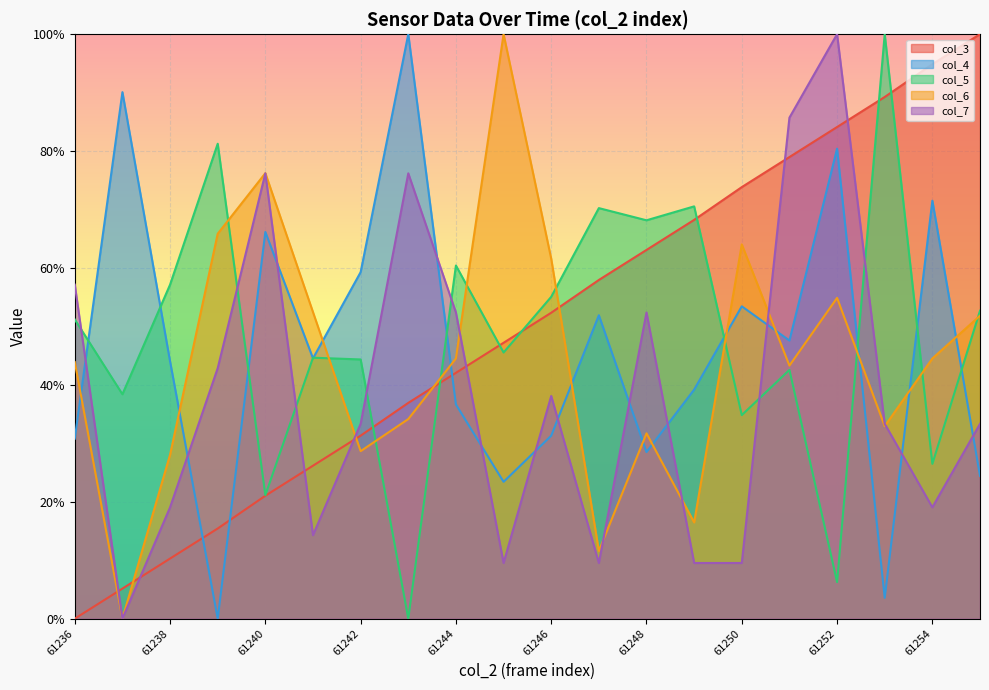

True or false: col_6 has more than 2 interior local peaks.

True